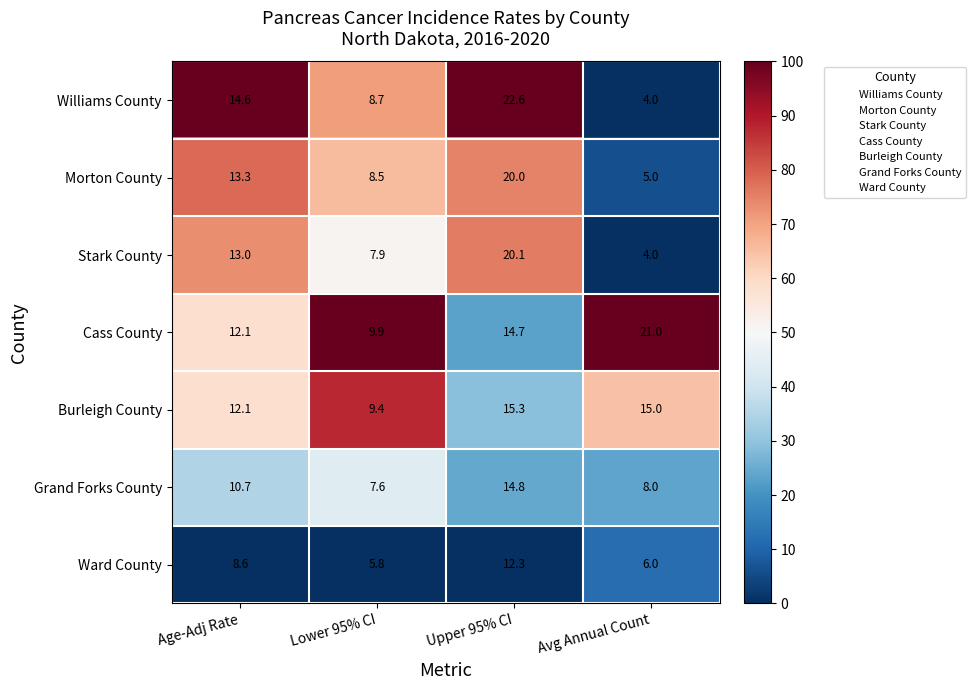

What is the sum of all Burleigh County values?

51.8